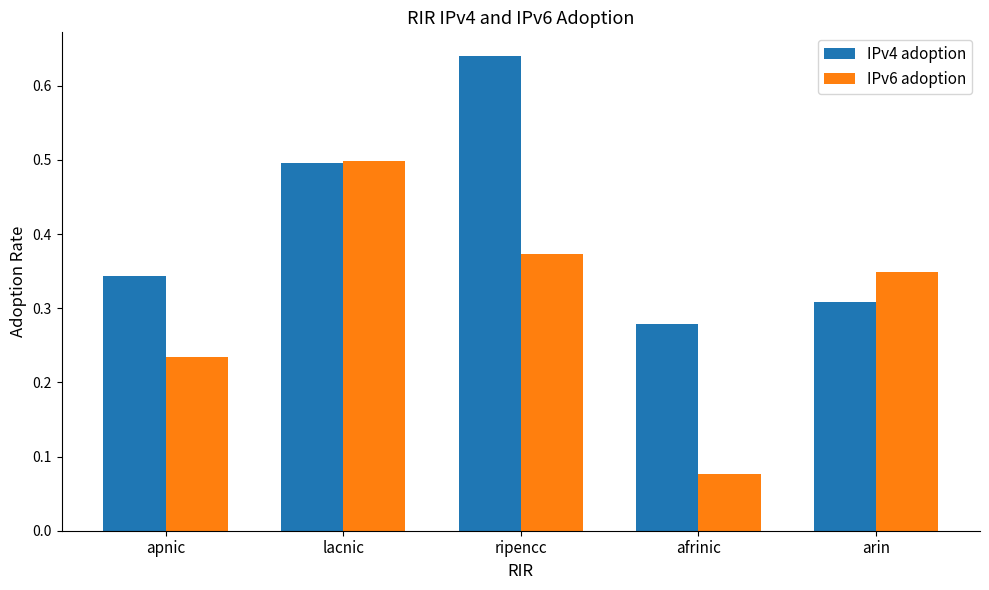

What is the sum of all IPv4 adoption values?

2.1